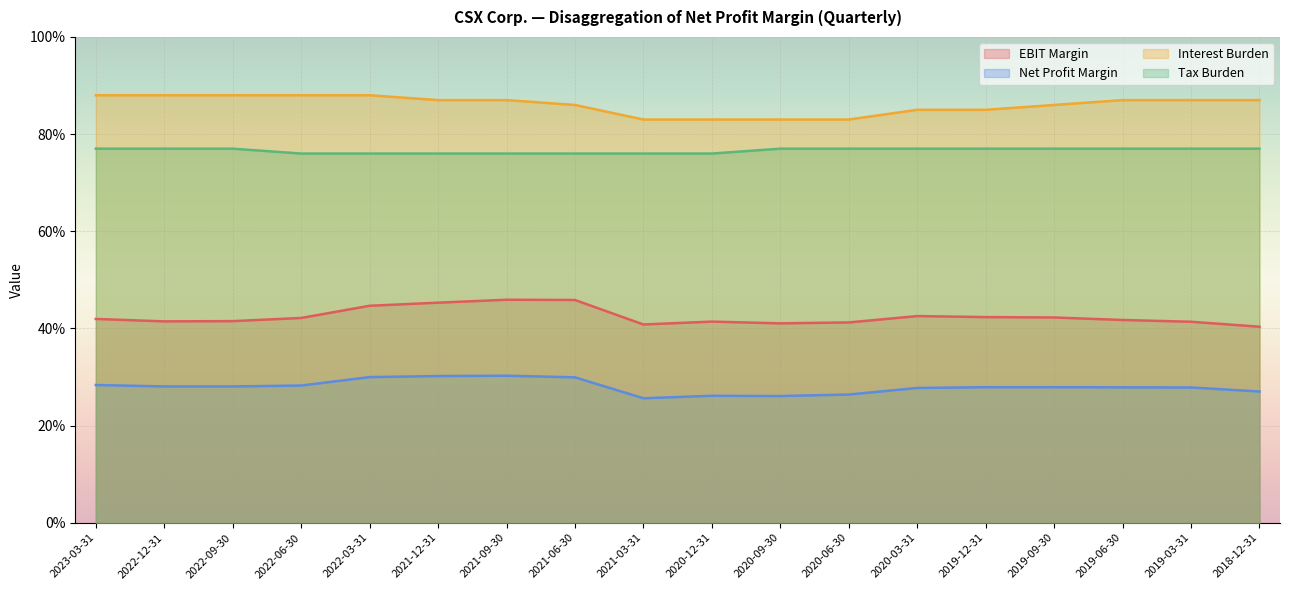

At which label is Tax Burden closest to 0?

2022-06-30